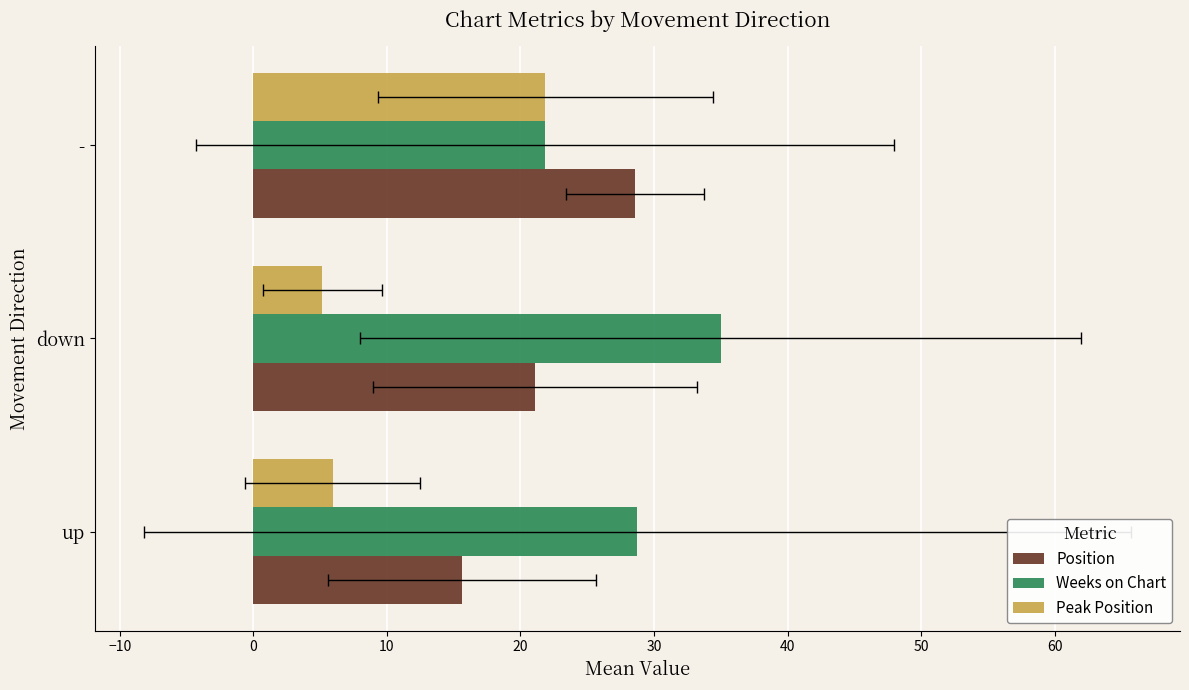

Reading left to right, what are all the values shown in this chart?

Position: 15.7	21.1	28.6
Weeks on Chart: 28.8	35.0	21.9
Peak Position: 6.0	5.2	21.9